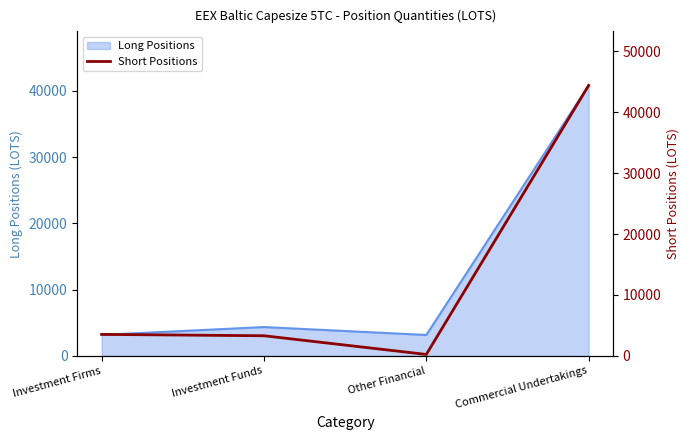

What is the label of the 1st point from the right?

Commercial Undertakings